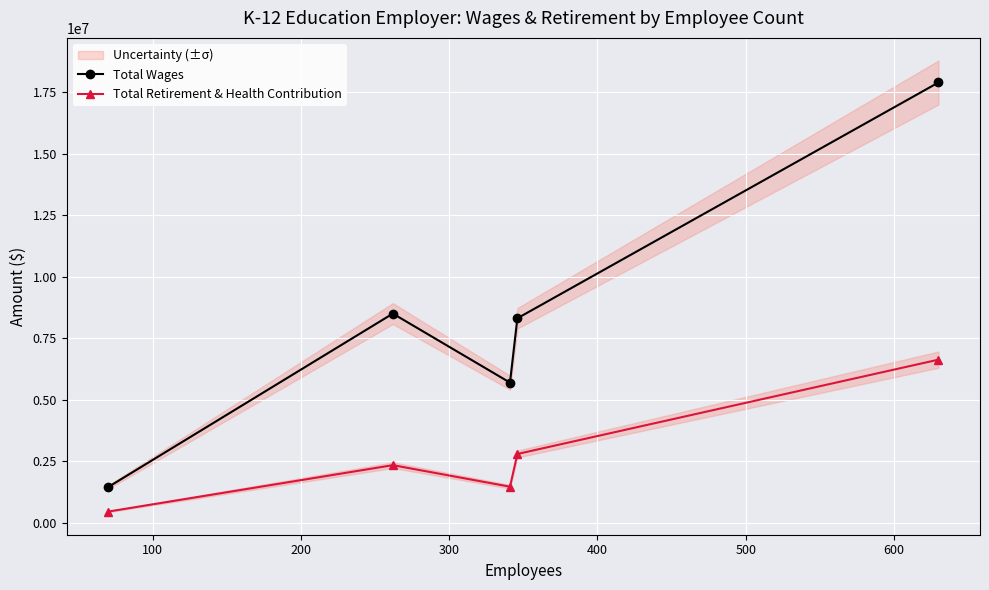

What is the value of the Total Retirement & Health Contribution point at the 5th from the left?

6624749